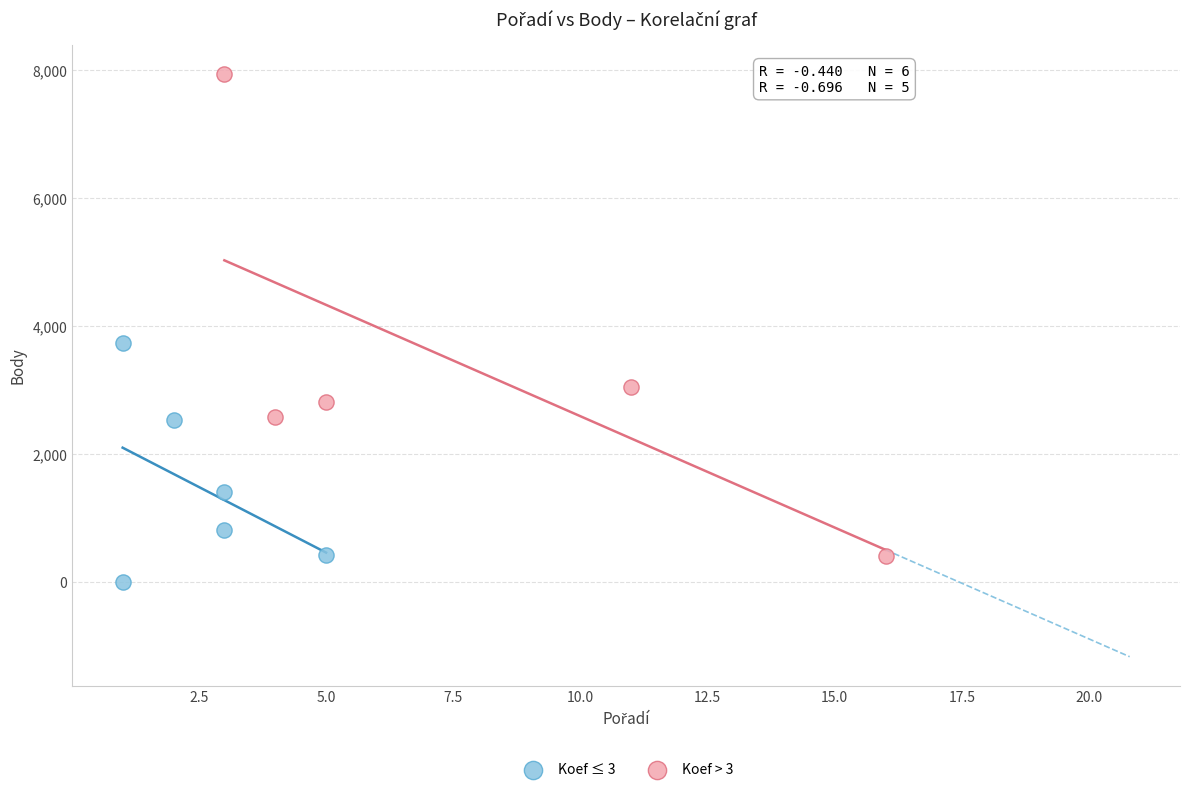

What are all the series names shown in the legend?

Koef ≤ 3, Koef > 3